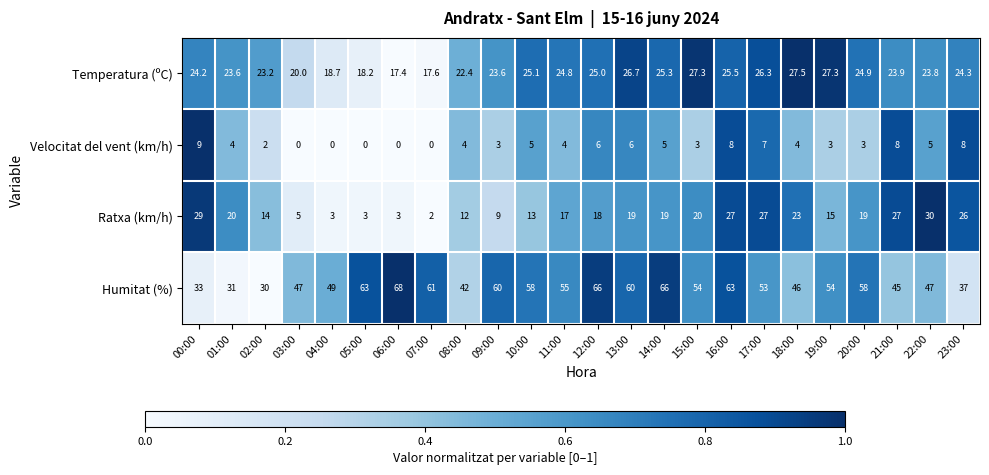

What is the average value of the Humitat (%) series?

51.9